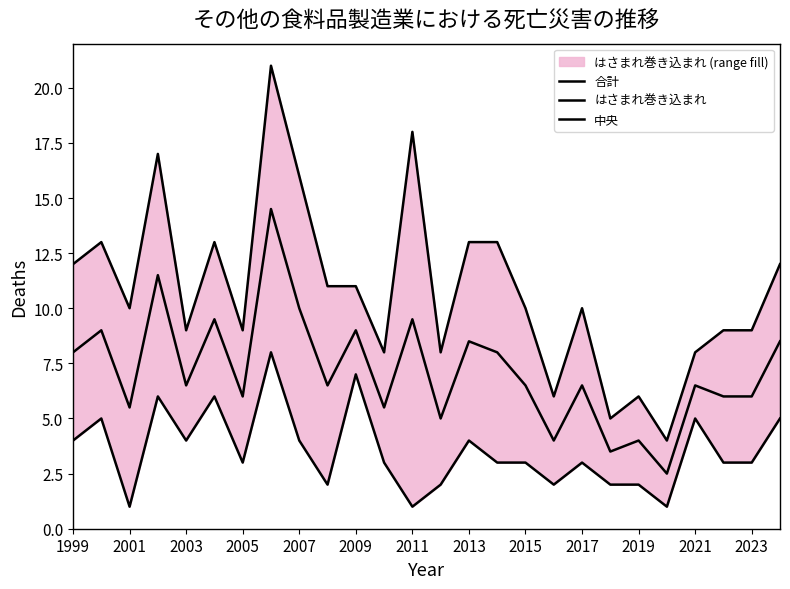

How many categories are shown in the chart?

26